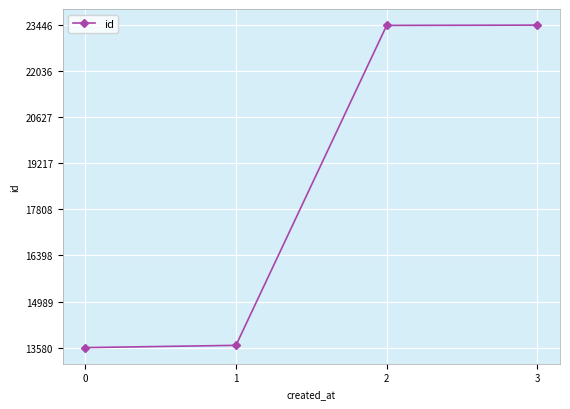

What is the change in value from 0 to 3?

+9866